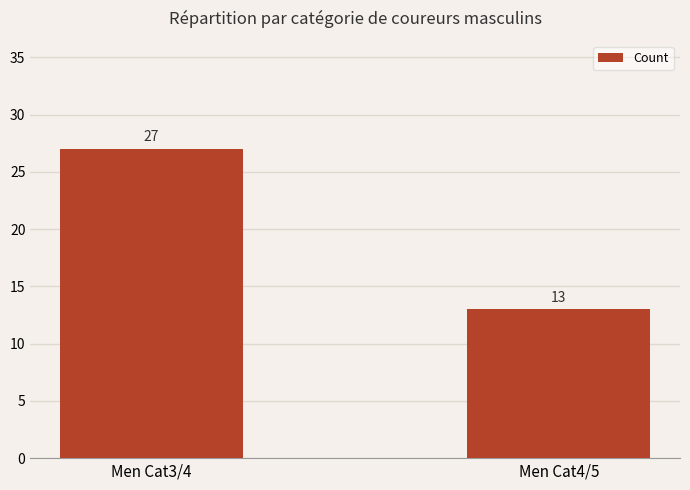

What is the sum of all values?

40